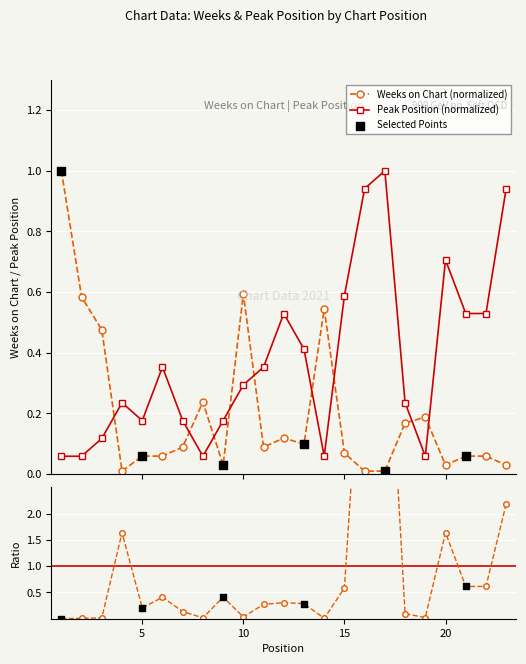

Which series has the largest Y range (max minus min)?

Weeks on Chart